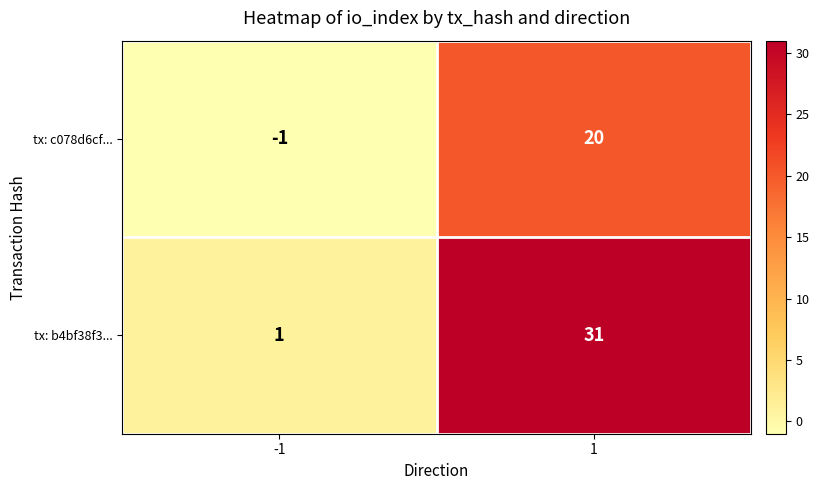

Reading left to right, transcribe all the data shown in this chart.

tx: c078d6cf...: -1=-1	1=20
tx: b4bf38f3...: -1=1	1=31